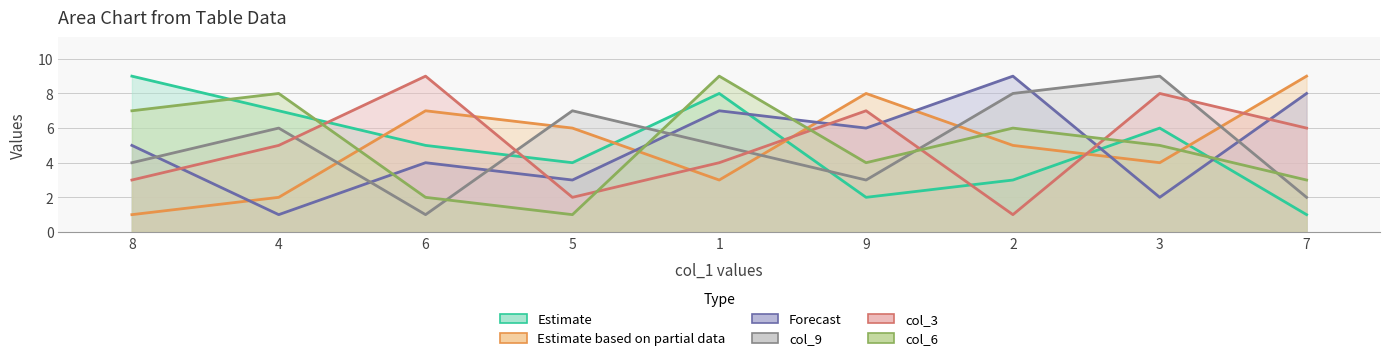

How many interior local valleys does the col_6 series have?

2